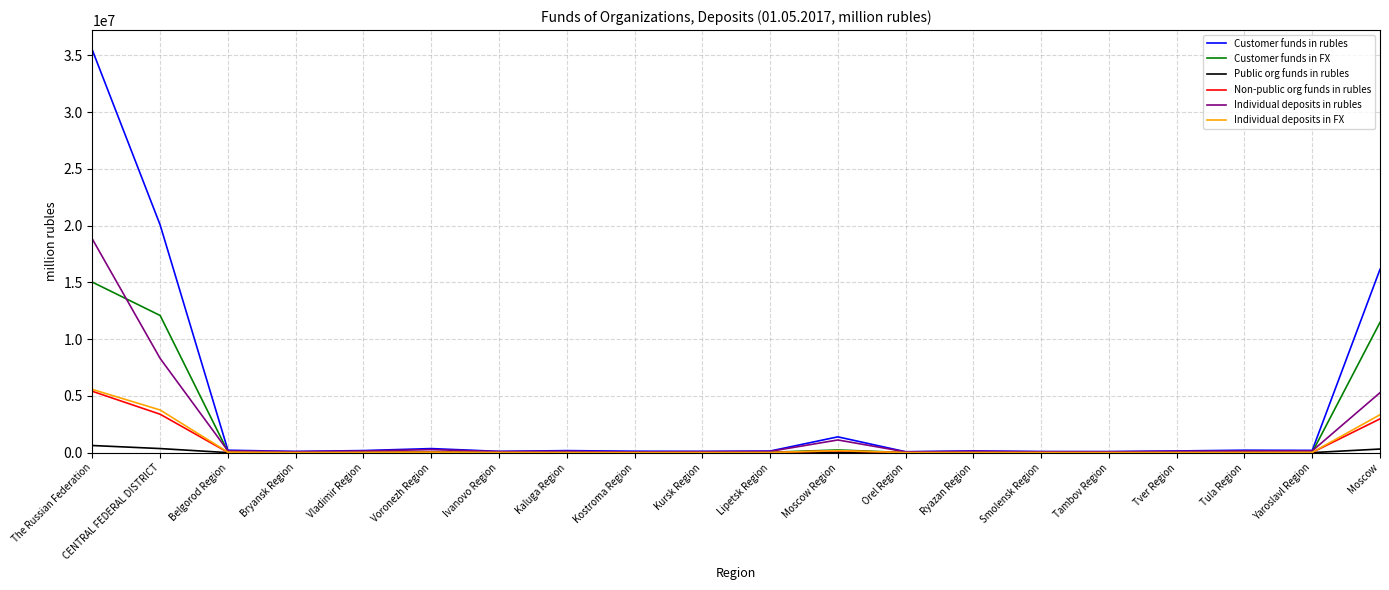

Which series ends up on top after the final intersection of Customer funds in FX and Individual deposits in rubles?

Customer funds in FX